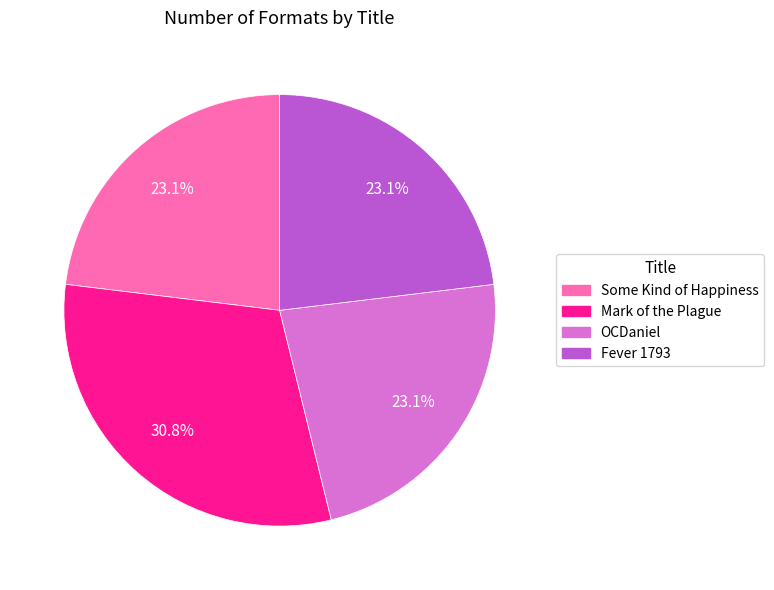

Do OCDaniel and Mark of the Plague together represent more than half of the pie?

Yes